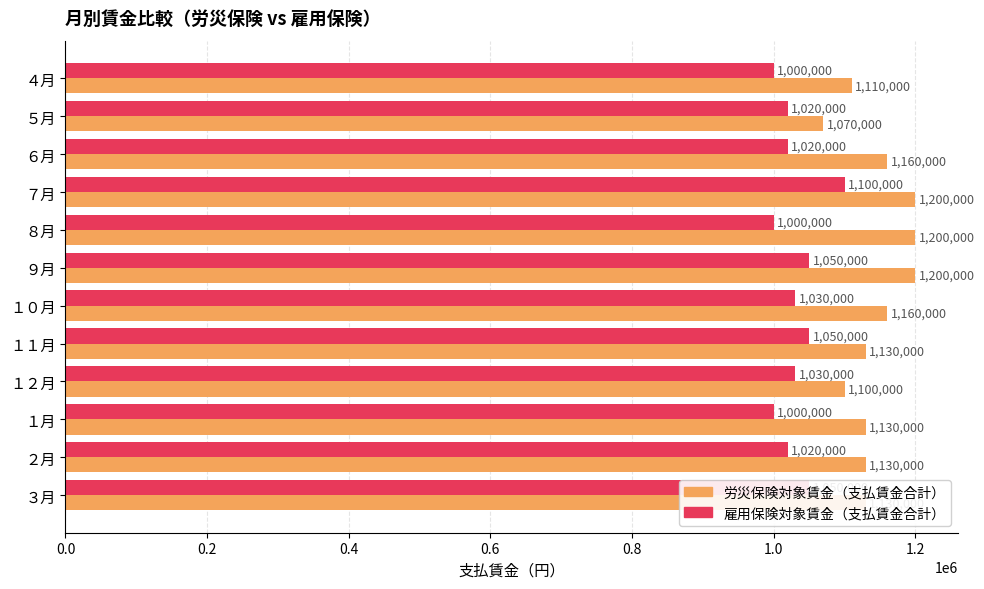

What is the difference between the 雇用保険対象賃金（支払賃金合計） values at １２月 and ２月?

10000